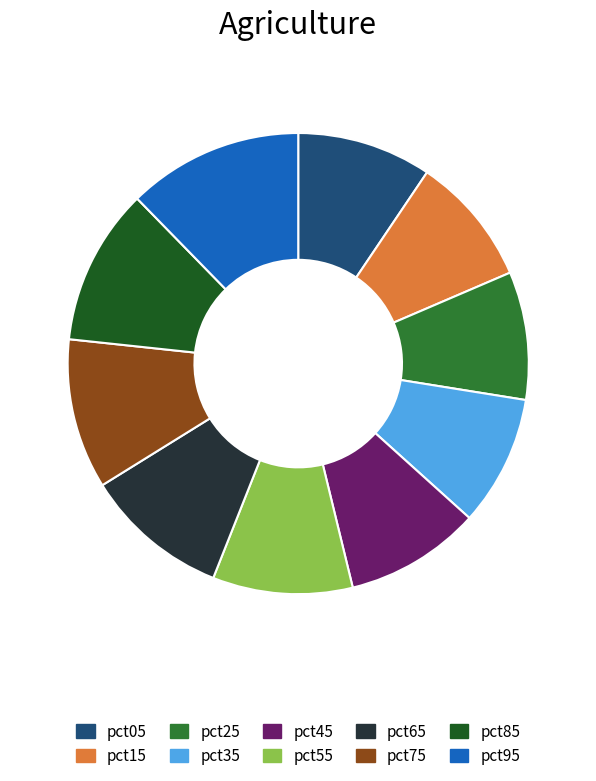

Is it true that pct75 is 25% of the pie?

False